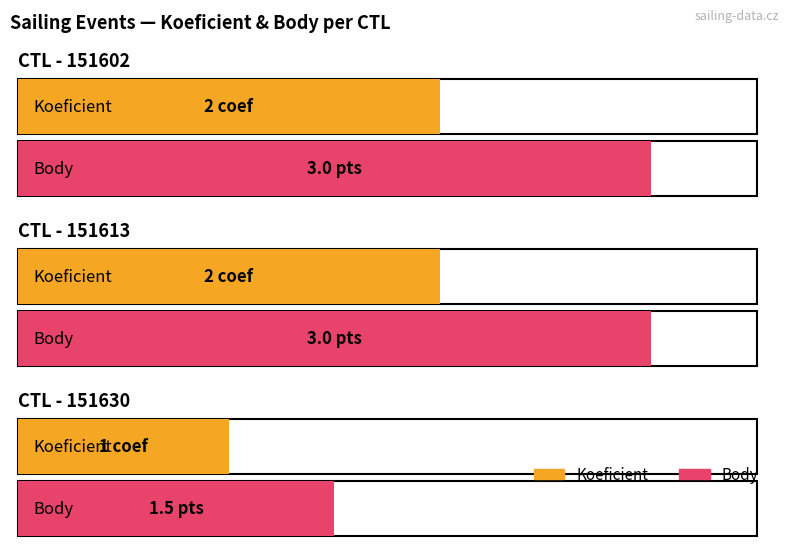

How many groups of bars are there?

3